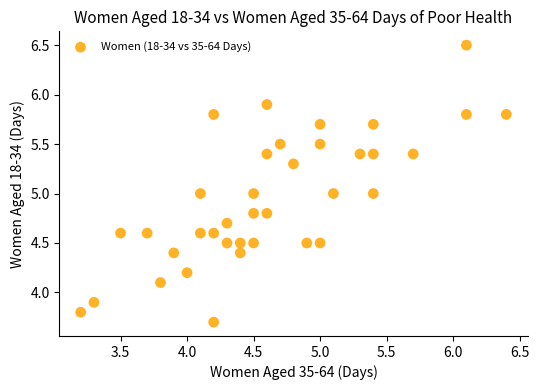

What is the range of X values (max minus min)?

3.2